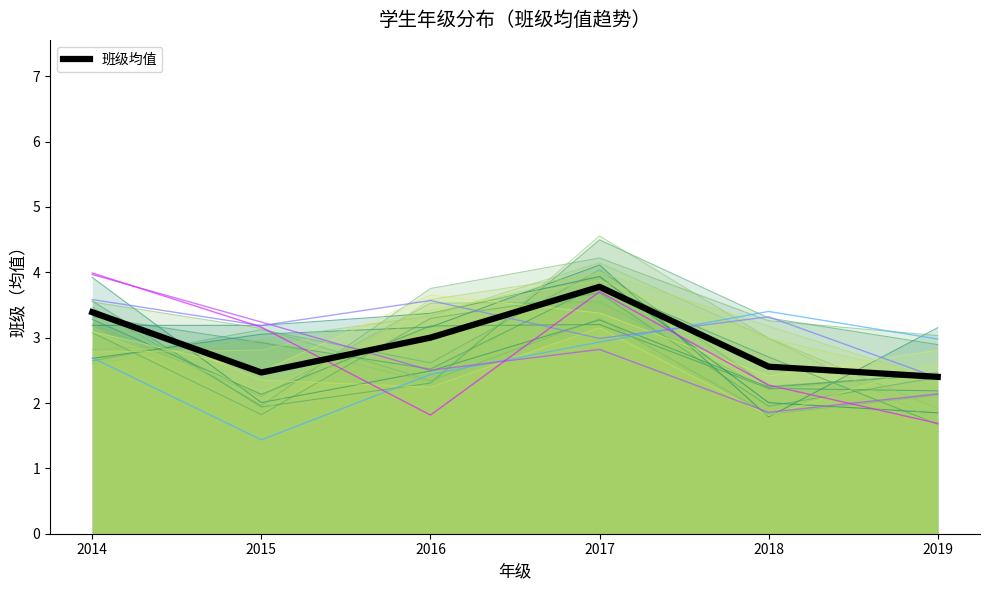

How many data points are less than 3?

3